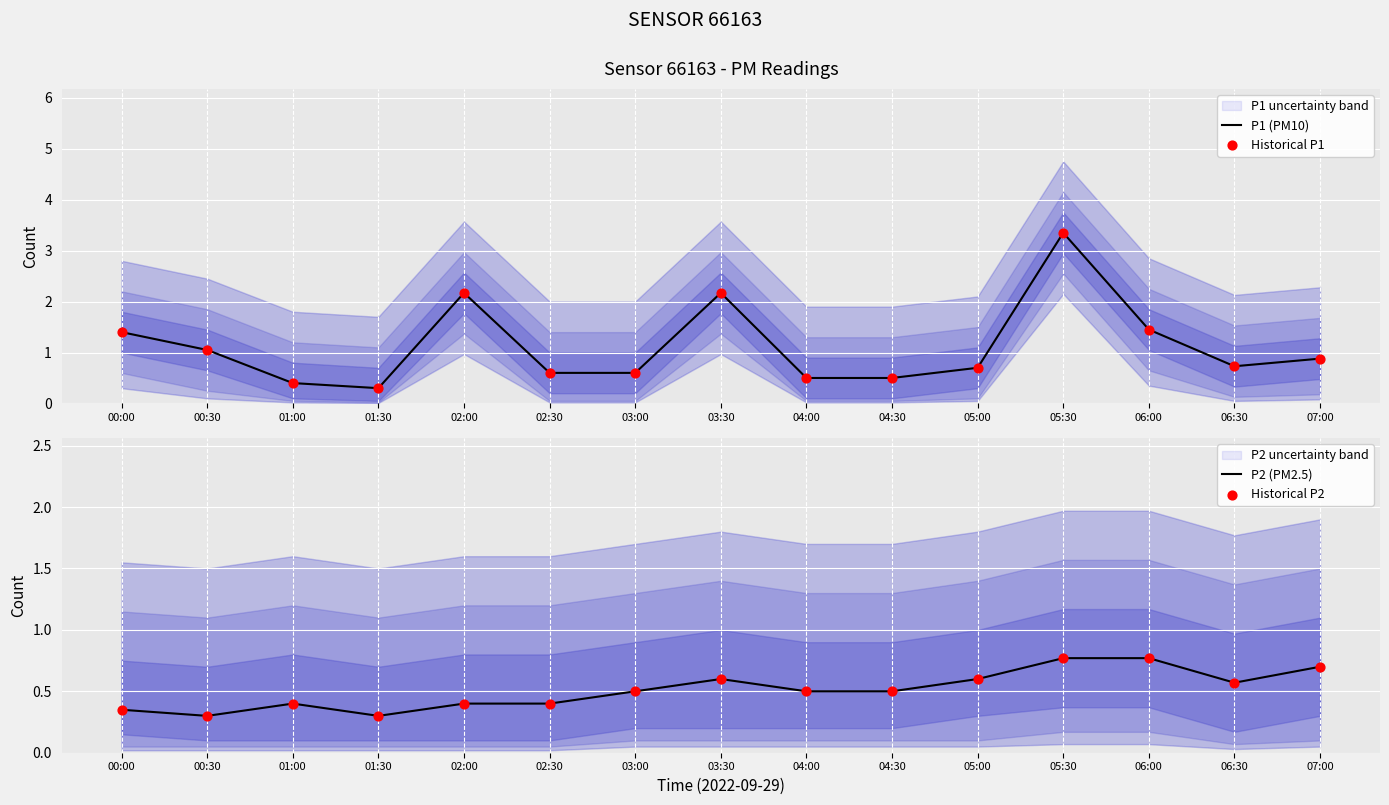

At how many categories does at least one series exceed 2?

3